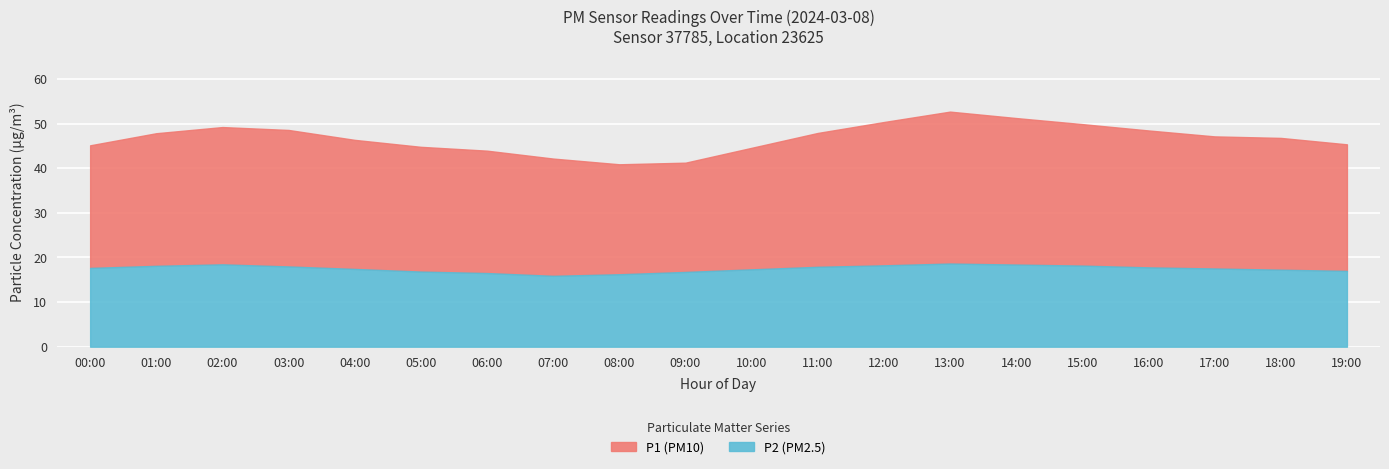

At which label is P2 closest to 17?

19